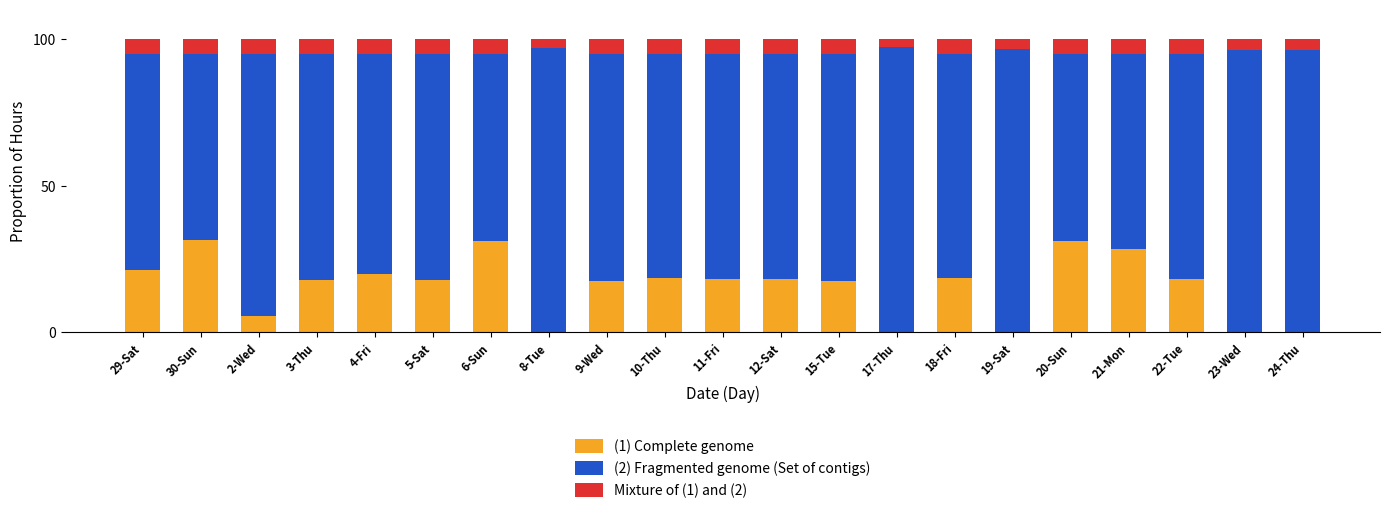

What is the highest value of the (1) Complete genome series?

31.3